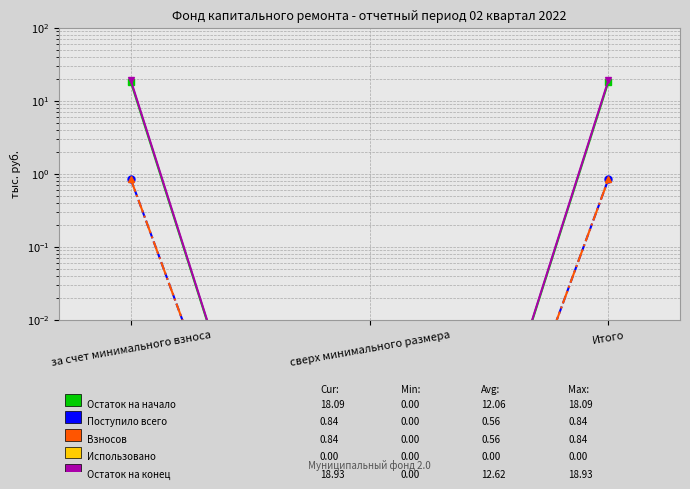

What is the maximum value shown in the chart?

18.9